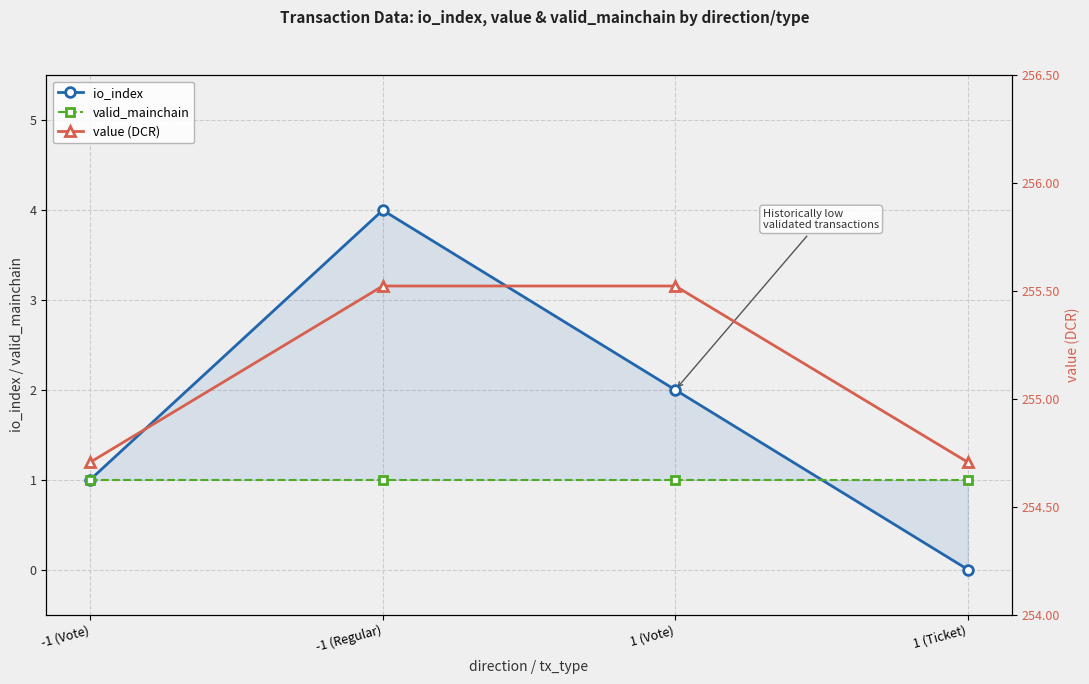

Read the valid_mainchain value at -1 (Regular).

1.0